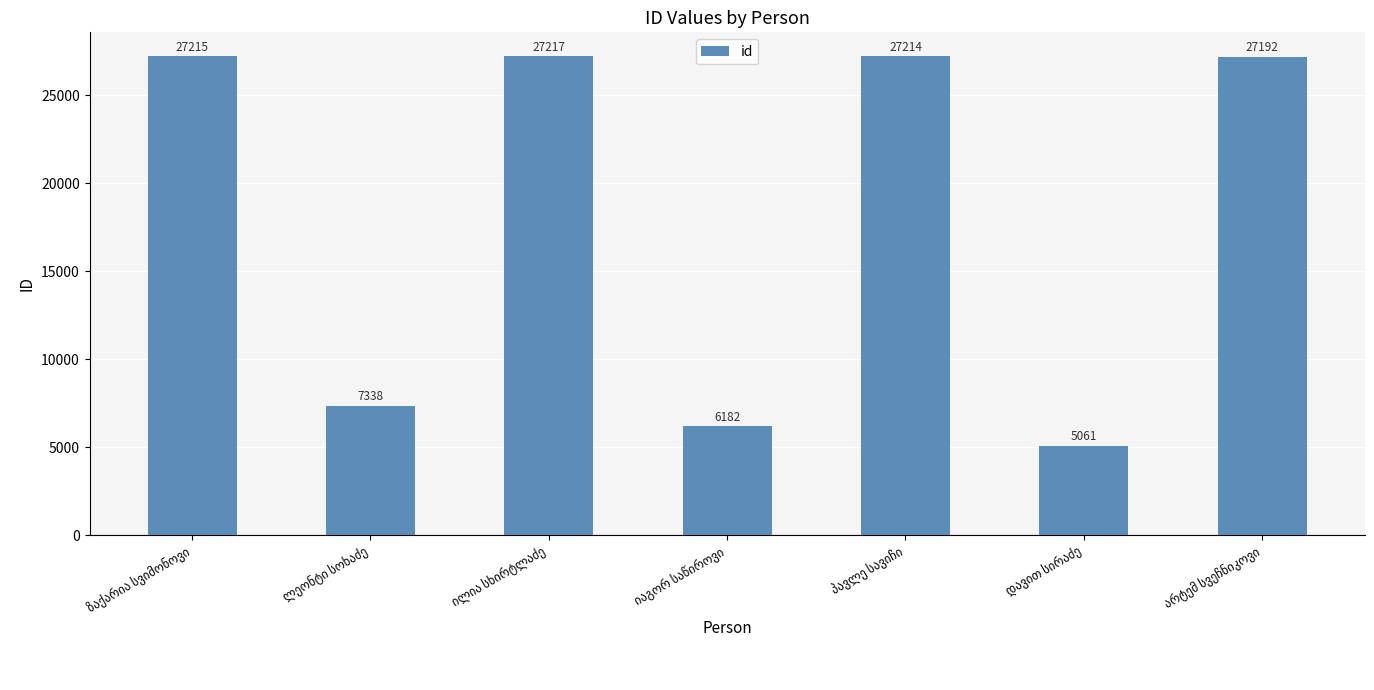

What is the greatest value displayed?

27217